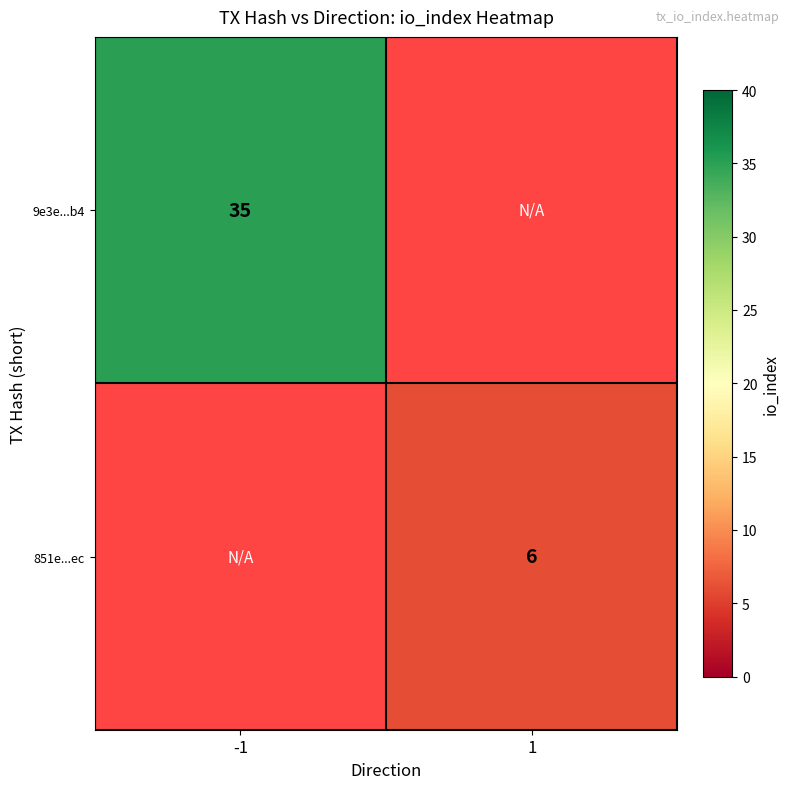

The 9e3e...b4 series shows 35 at -1. True or false?

True